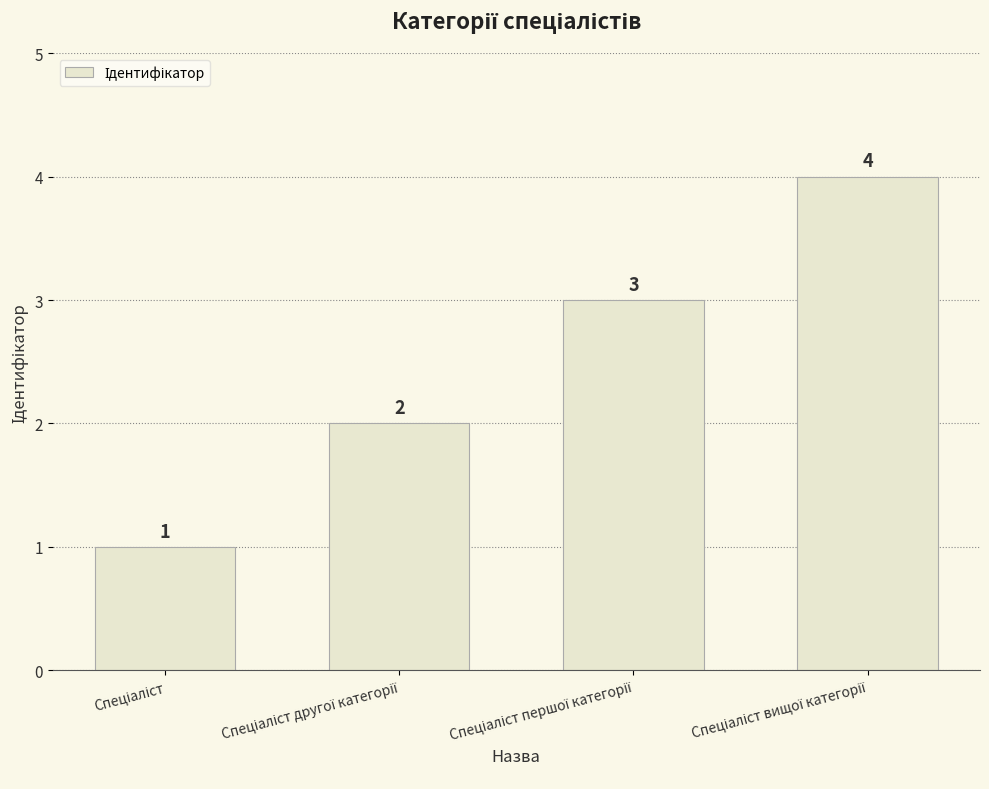

What is the maximum value shown in the chart?

4